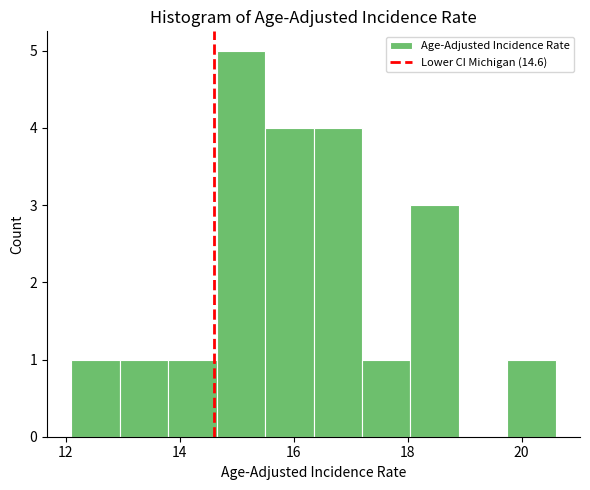

Reading left to right, transcribe this chart: for each bar, give the range it covers on the x-axis and its height. Neither the bar edges nor the heights are printed on the chart, so give them approximately, as read against the axes.

12.10 to 12.95: 1
12.95 to 13.80: 1
13.80 to 14.65: 1
14.65 to 15.50: 5
15.50 to 16.35: 4
16.35 to 17.20: 4
17.20 to 18.05: 1
18.05 to 18.90: 3
18.90 to 19.75: 0
19.75 to 20.60: 1